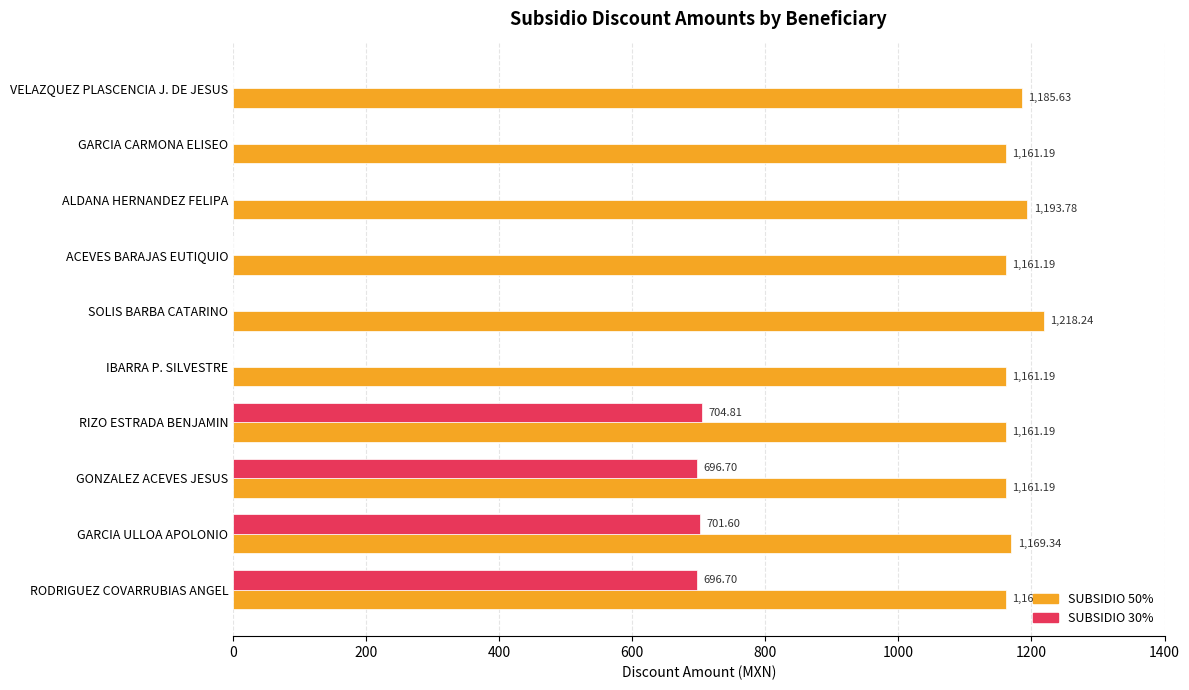

Which series has the largest total across all categories?

SUBSIDIO 50%